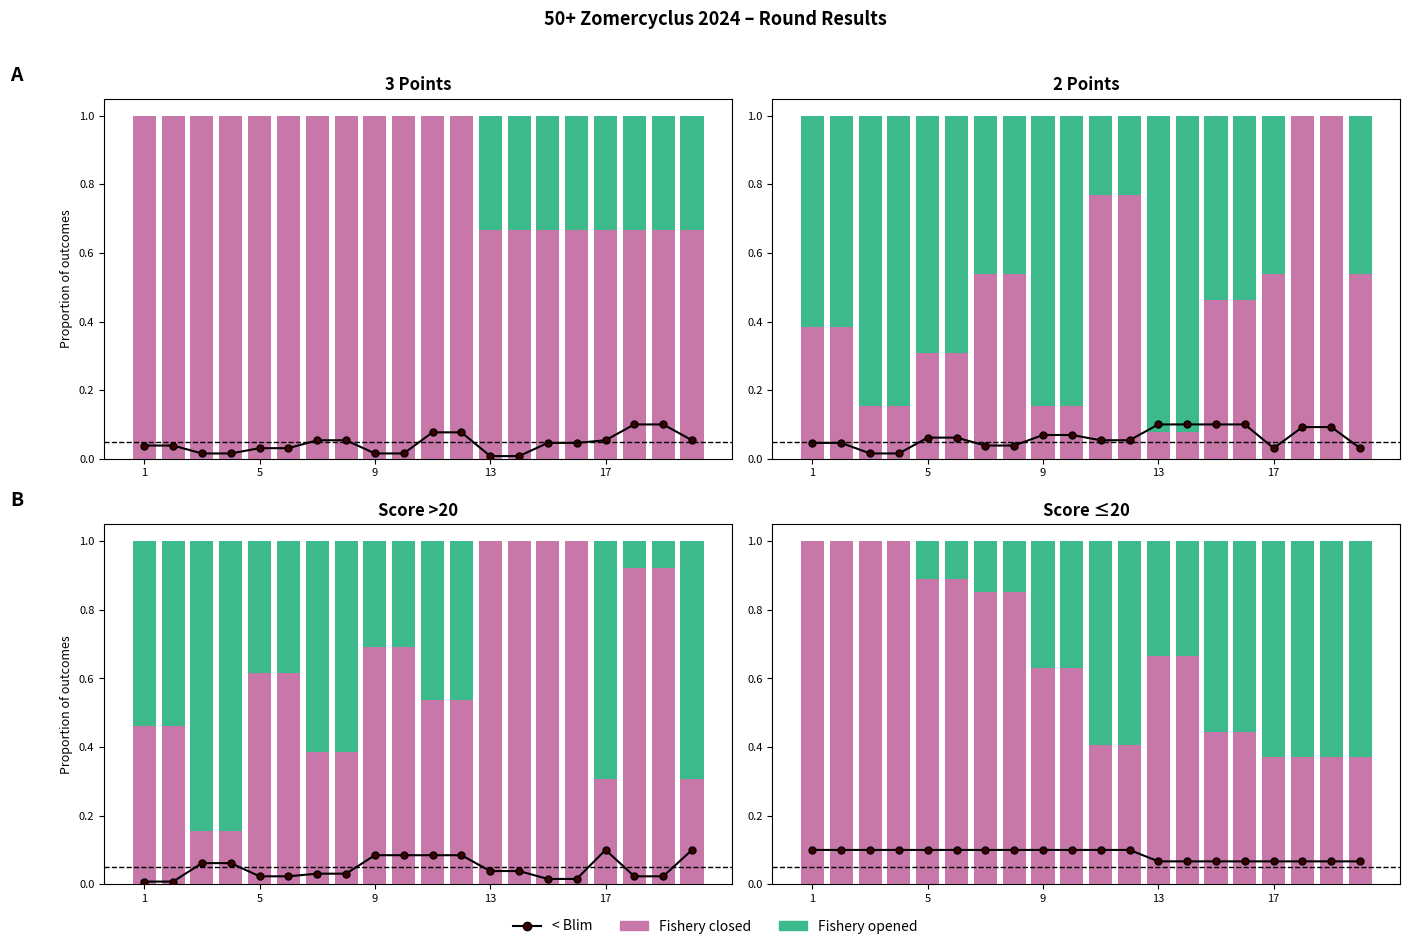

At how many categories does at least one series exceed 0?

20